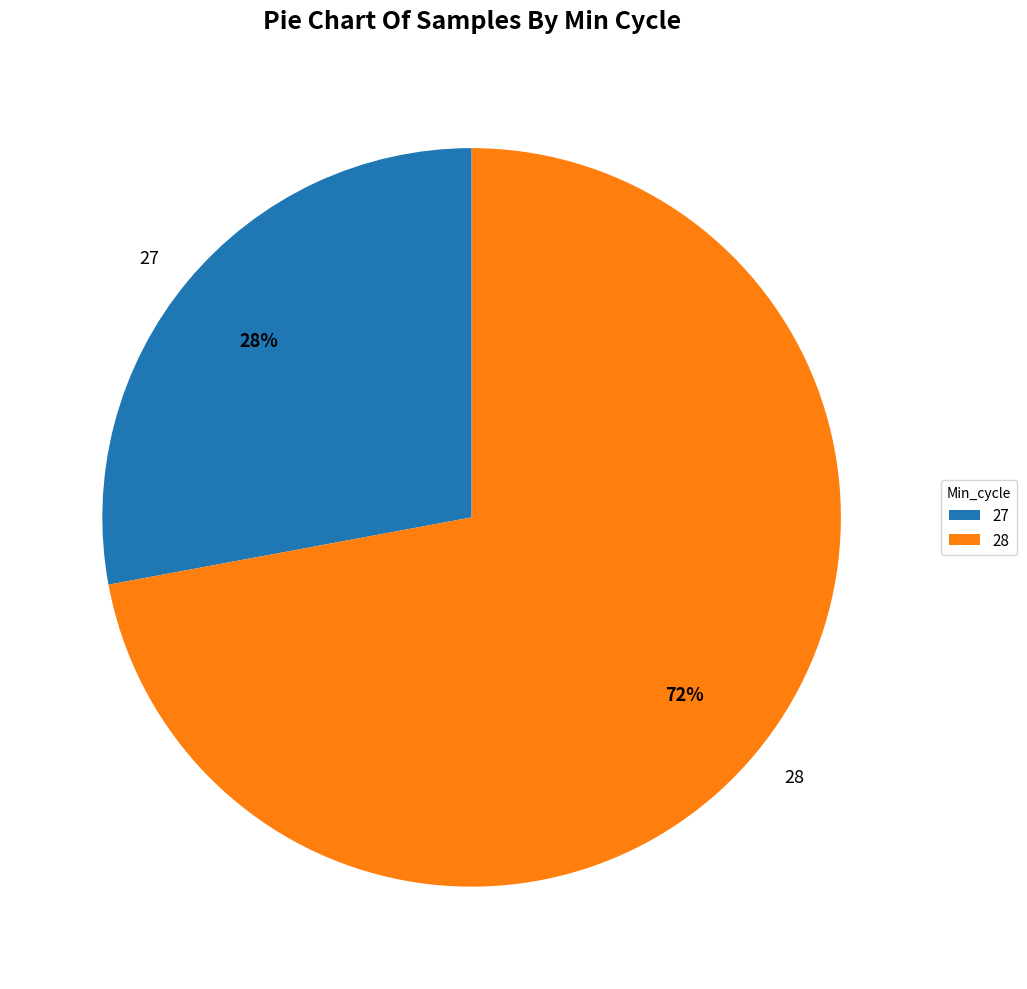

Is it true that 28 is 85% of the pie?

False